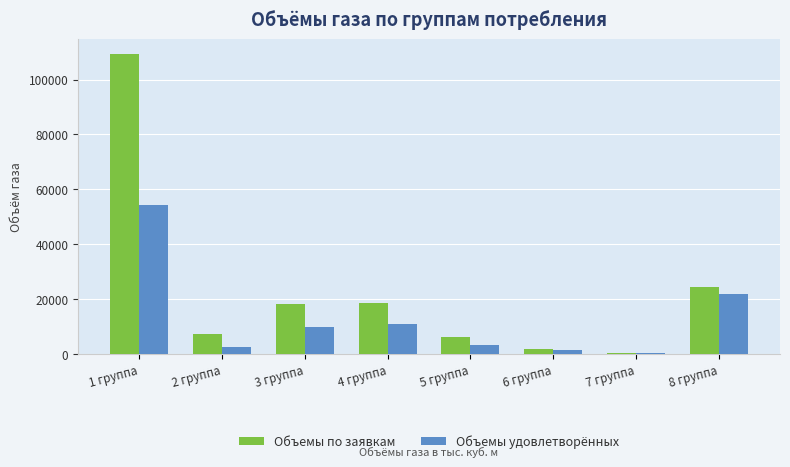

What are all the series names shown in the legend?

Объемы по заявкам, Объемы удовлетворённых